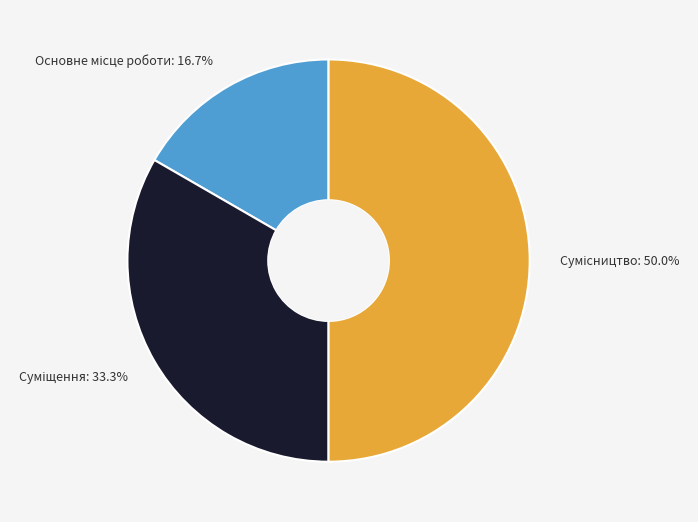

Count the number of slices in the pie.

3